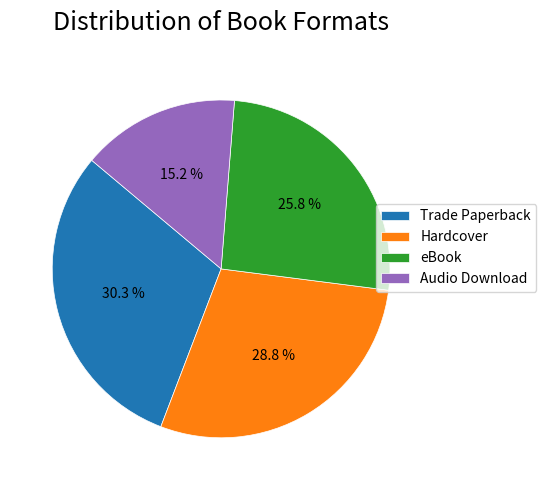

Which has a higher value, Audio Download or Hardcover?

Hardcover